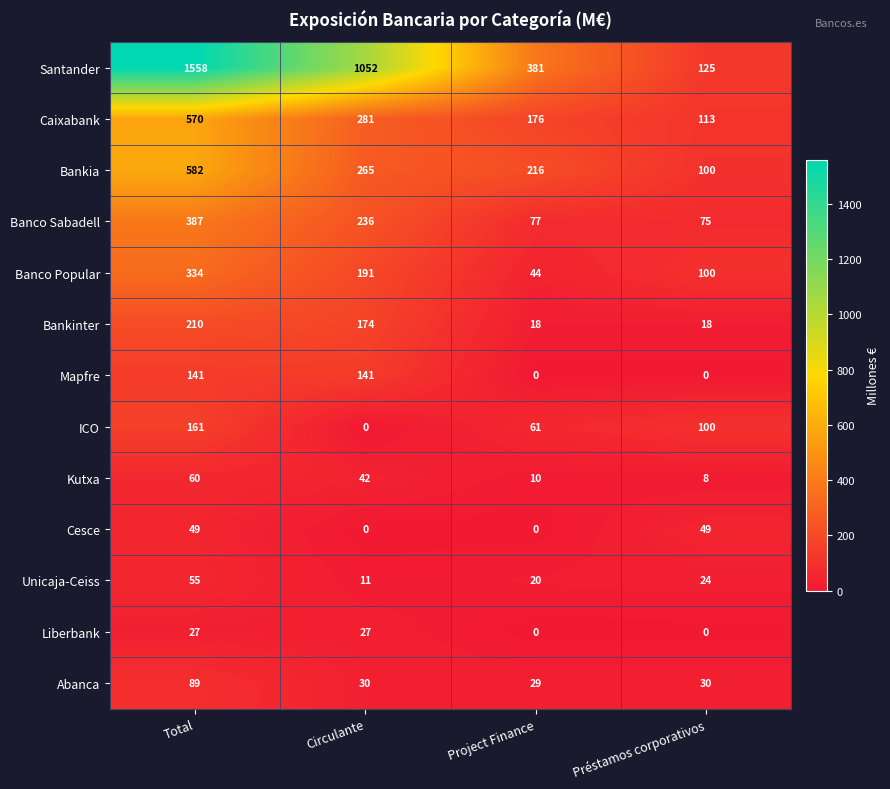

How many distinct data groups are displayed?

13